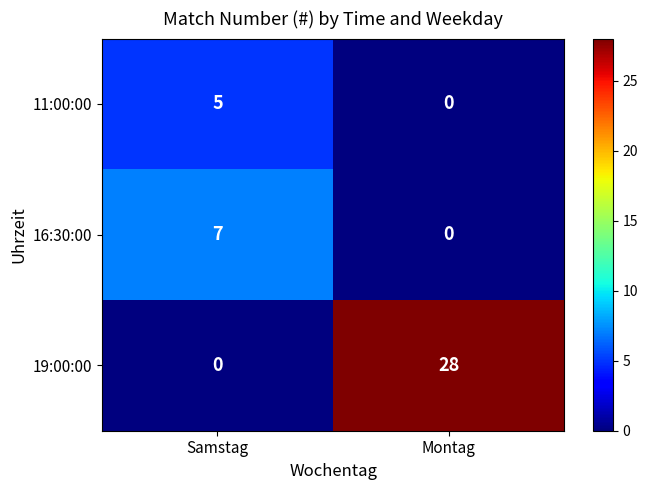

Is the value of 11:00:00 at Samstag greater than the value of 19:00:00 at Samstag?

Yes